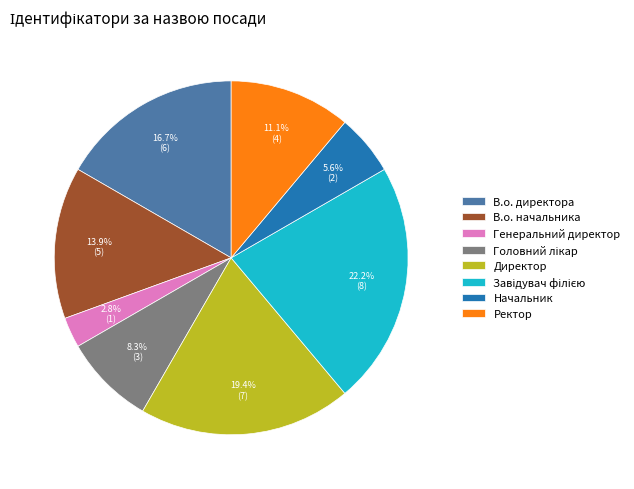

What percentage is the Ректор slice, to the nearest percent?

11%